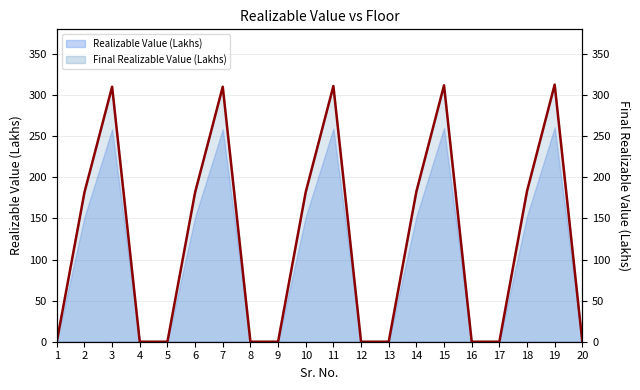

What is the average value?

123.4